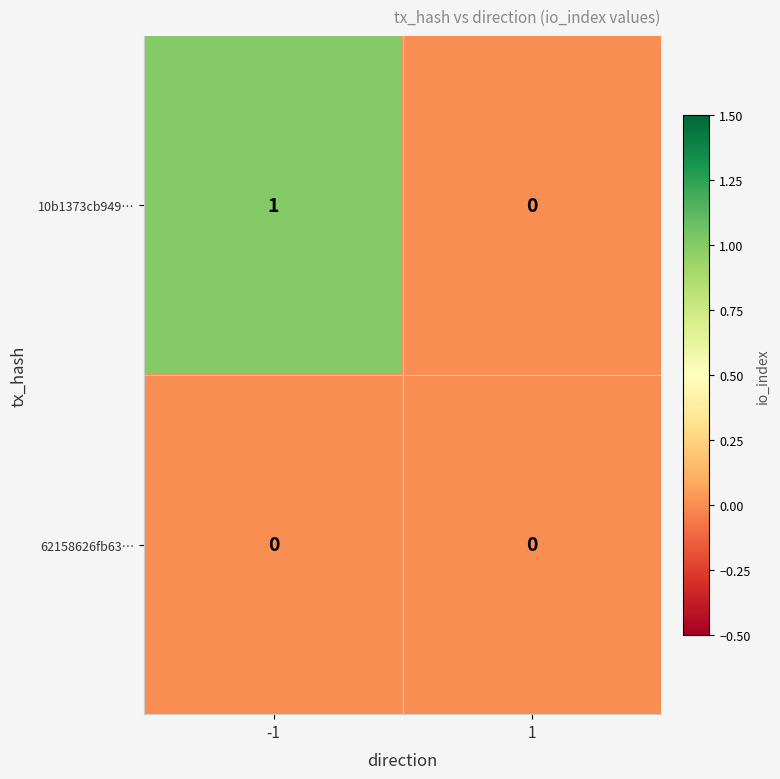

At which category is the sum across all series the highest?

-1